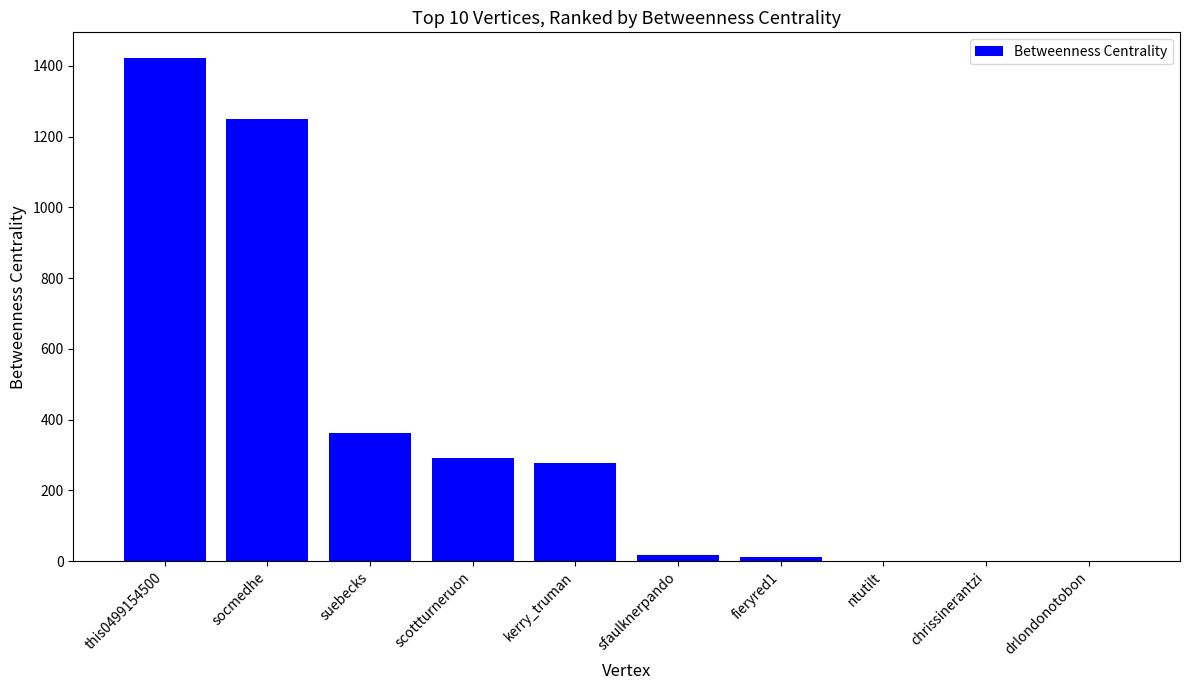

What is the change in value from suebecks to drlondonotobon?

-362.0